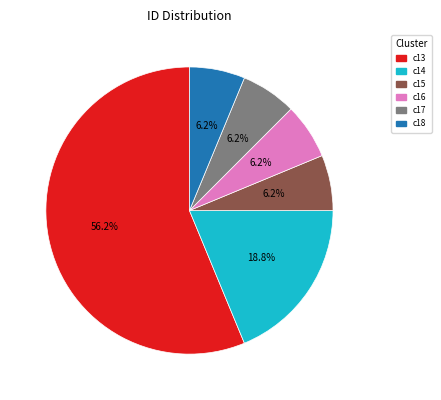

Does any single category account for the majority?

Yes